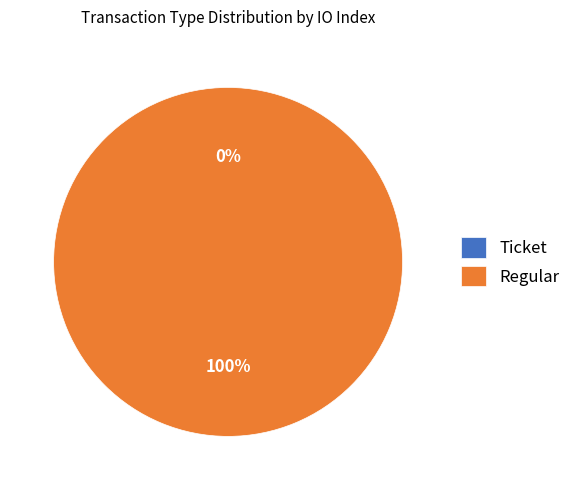

True or false: Ticket accounts for 8% of the total.

False